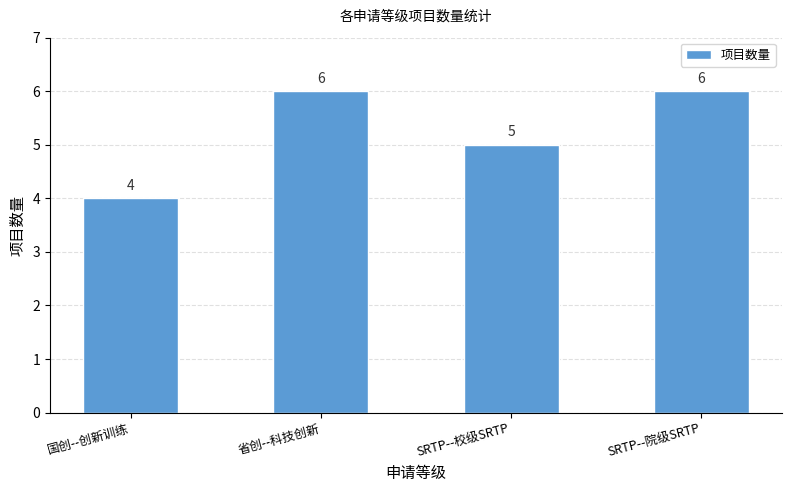

How many data points are less than 6?

2